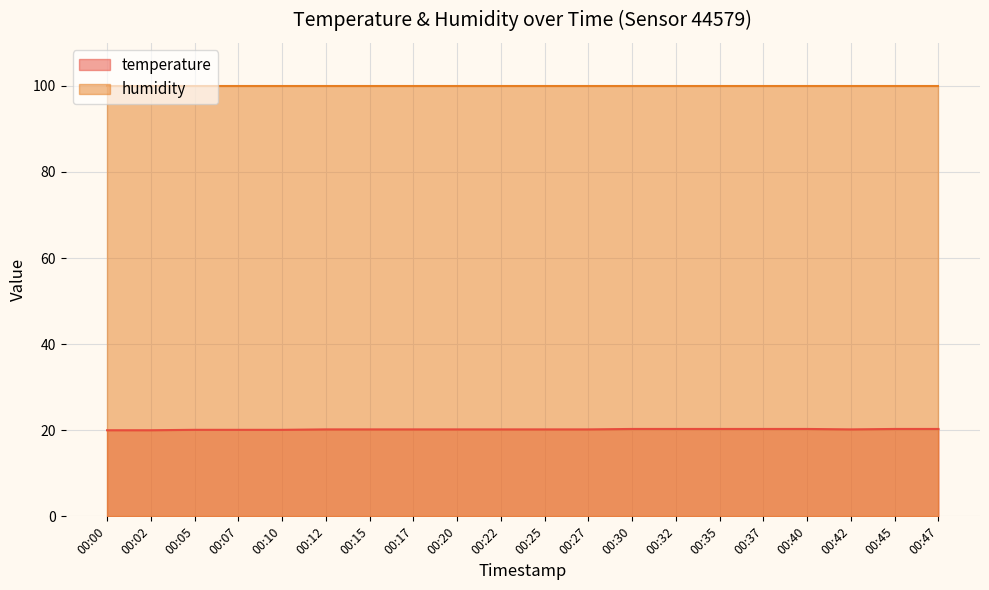

How many interior local valleys (lower than both neighbors) does the data have?

1